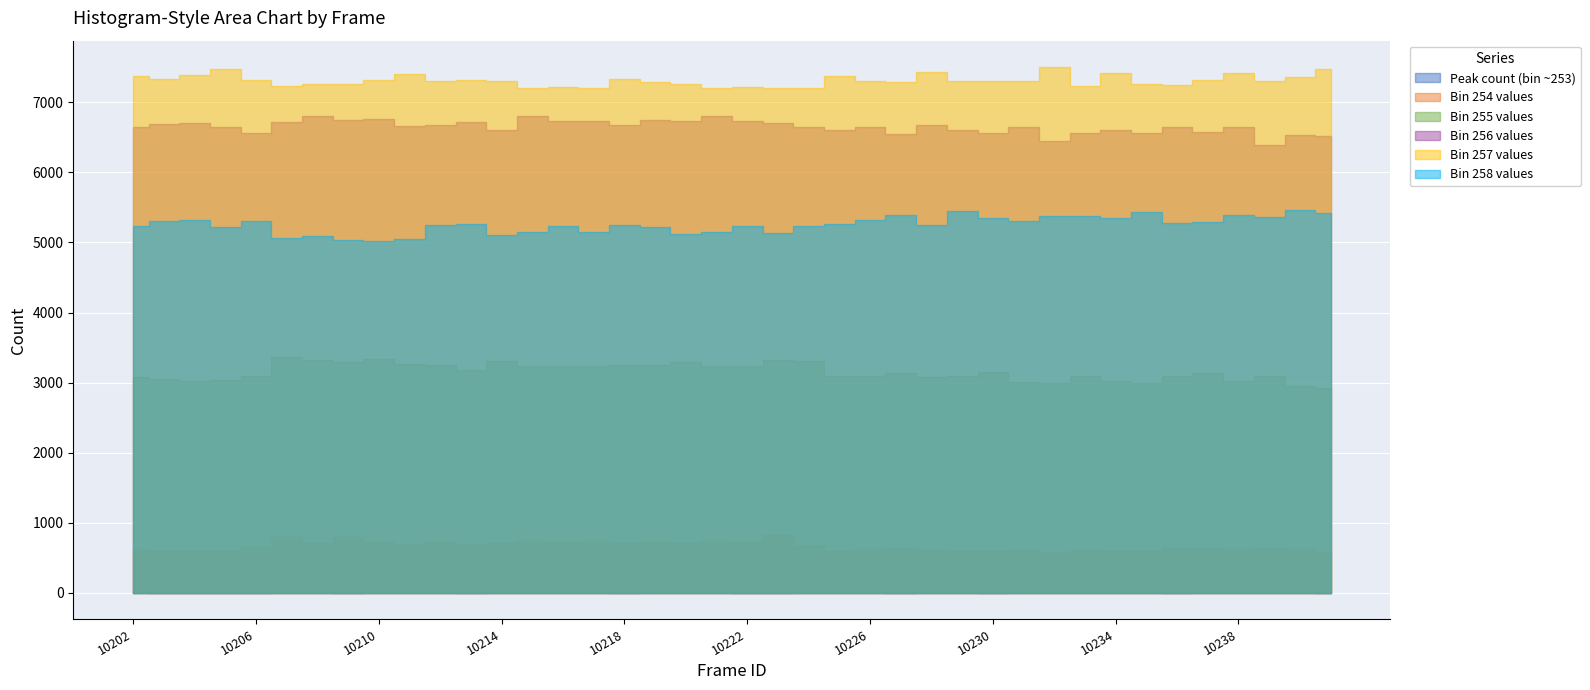

True or false: Bin 258 values and Bin 254 values cross at least once.

False